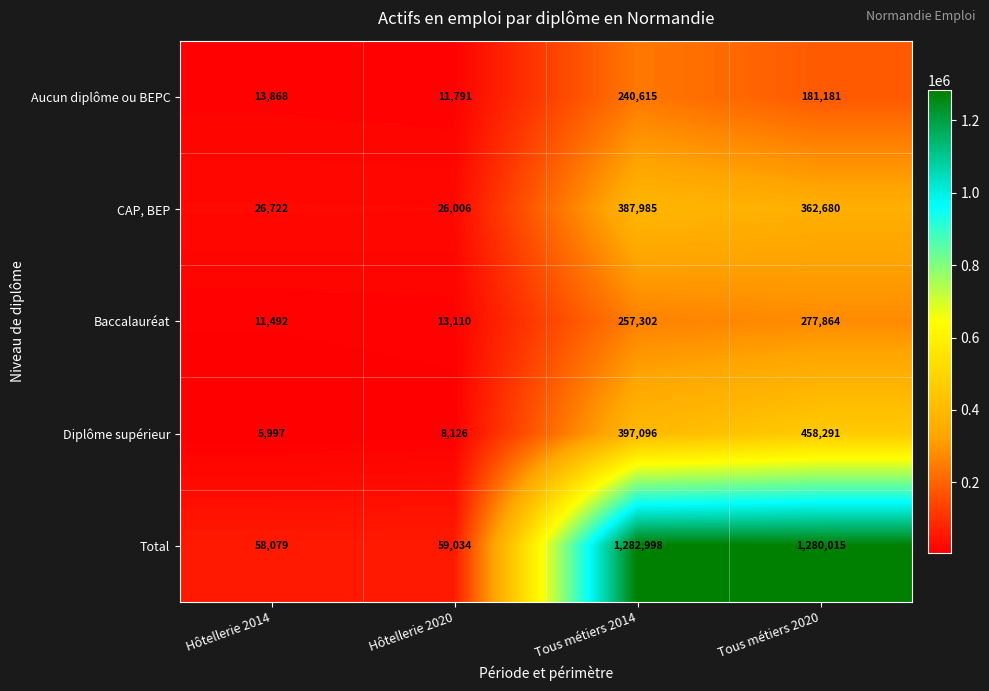

At which label is Diplôme supérieur closest to 232144?

Tous métiers 2014